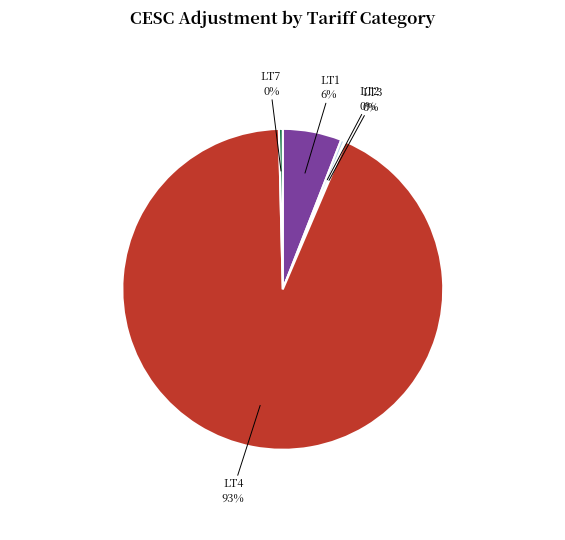

Is there any slice that represents more than half of the pie?

Yes